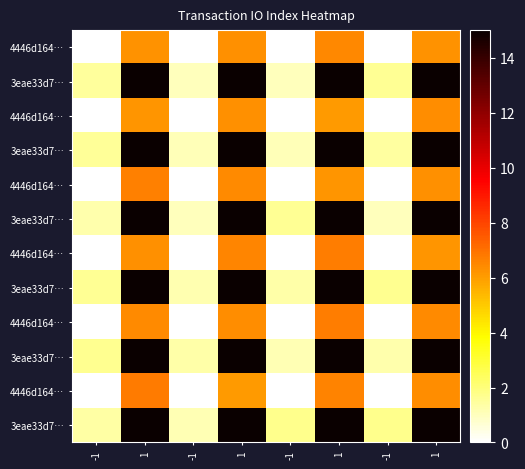

Is it true that row_10 equals 6.4 at 1?

True